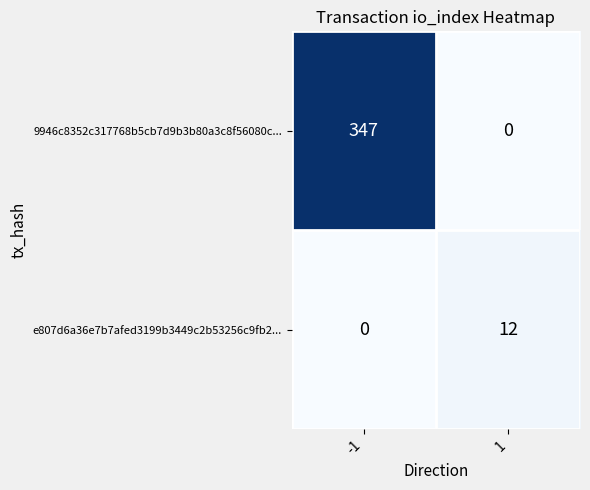

The value of 9946c8352c317768b5cb7d9b3b80a3c8f56080c... at -1 is 528. True or false?

False